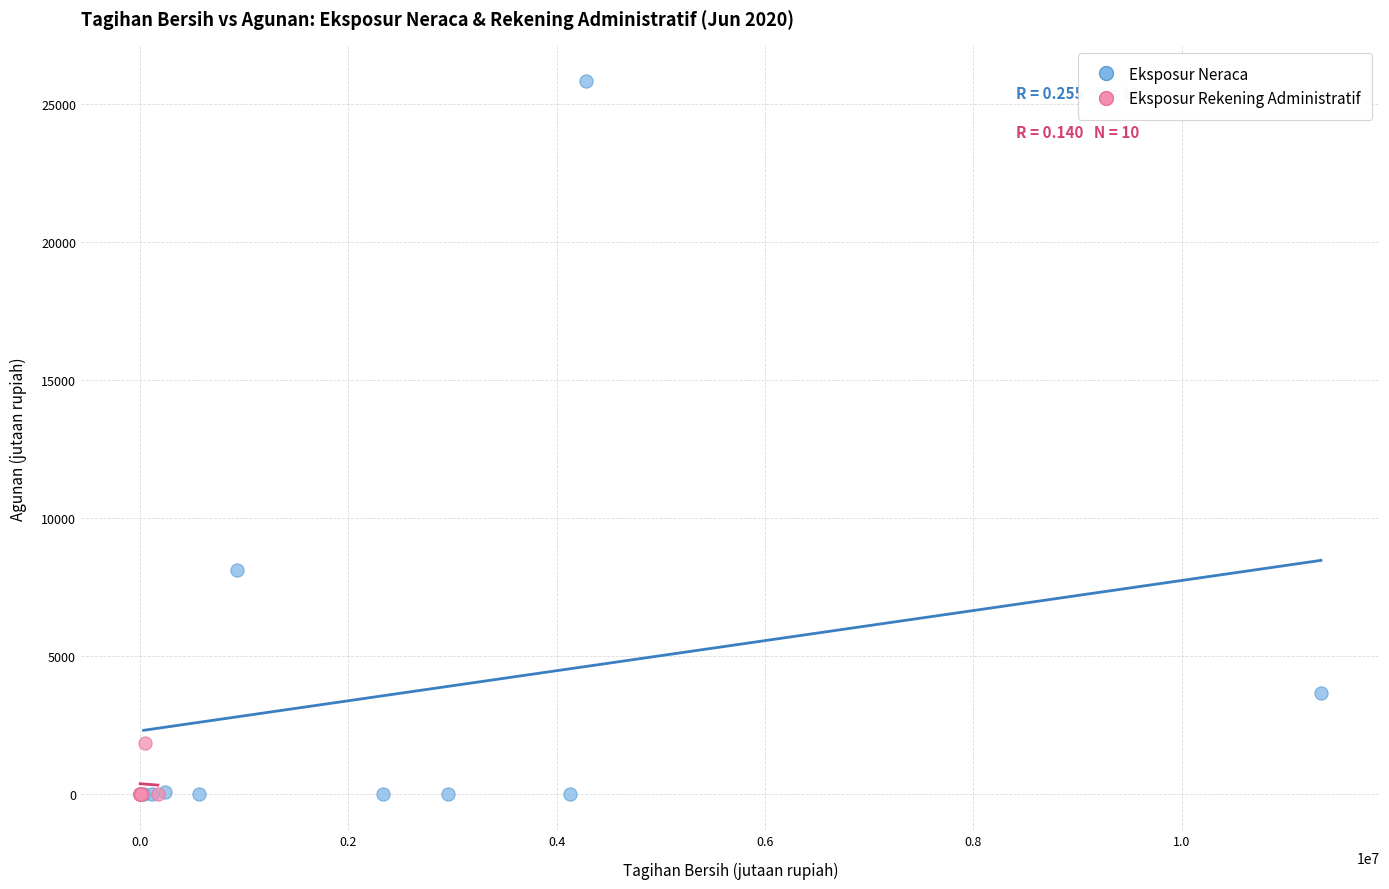

Which series has the largest Y range (max minus min)?

Eksposur Neraca